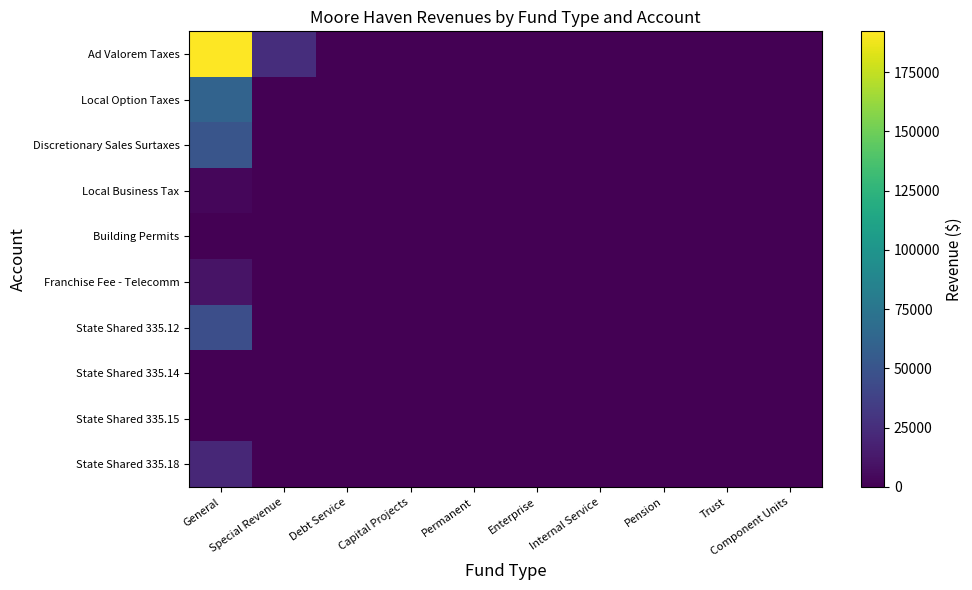

Reading left to right, extract all data points from this chart.

Ad Valorem Taxes: General=192245	Special Revenue=24909	Debt Service=0	Capital Projects=0	Permanent=0	Enterprise=0	Internal Service=0	Pension=0	Trust=0	Component Units=0
Local Option Taxes: General=61564	Special Revenue=0	Debt Service=0	Capital Projects=0	Permanent=0	Enterprise=0	Internal Service=0	Pension=0	Trust=0	Component Units=0
Discretionary Sales Surtaxes: General=51045	Special Revenue=0	Debt Service=0	Capital Projects=0	Permanent=0	Enterprise=0	Internal Service=0	Pension=0	Trust=0	Component Units=0
Local Business Tax: General=3580	Special Revenue=0	Debt Service=0	Capital Projects=0	Permanent=0	Enterprise=0	Internal Service=0	Pension=0	Trust=0	Component Units=0
Building Permits: General=125	Special Revenue=0	Debt Service=0	Capital Projects=0	Permanent=0	Enterprise=0	Internal Service=0	Pension=0	Trust=0	Component Units=0
Franchise Fee - Telecomm: General=10160	Special Revenue=0	Debt Service=0	Capital Projects=0	Permanent=0	Enterprise=0	Internal Service=0	Pension=0	Trust=0	Component Units=0
State Shared 335.12: General=46195	Special Revenue=0	Debt Service=0	Capital Projects=0	Permanent=0	Enterprise=0	Internal Service=0	Pension=0	Trust=0	Component Units=0
State Shared 335.14: General=699	Special Revenue=0	Debt Service=0	Capital Projects=0	Permanent=0	Enterprise=0	Internal Service=0	Pension=0	Trust=0	Component Units=0
State Shared 335.15: General=287	Special Revenue=0	Debt Service=0	Capital Projects=0	Permanent=0	Enterprise=0	Internal Service=0	Pension=0	Trust=0	Component Units=0
State Shared 335.18: General=21697	Special Revenue=0	Debt Service=0	Capital Projects=0	Permanent=0	Enterprise=0	Internal Service=0	Pension=0	Trust=0	Component Units=0